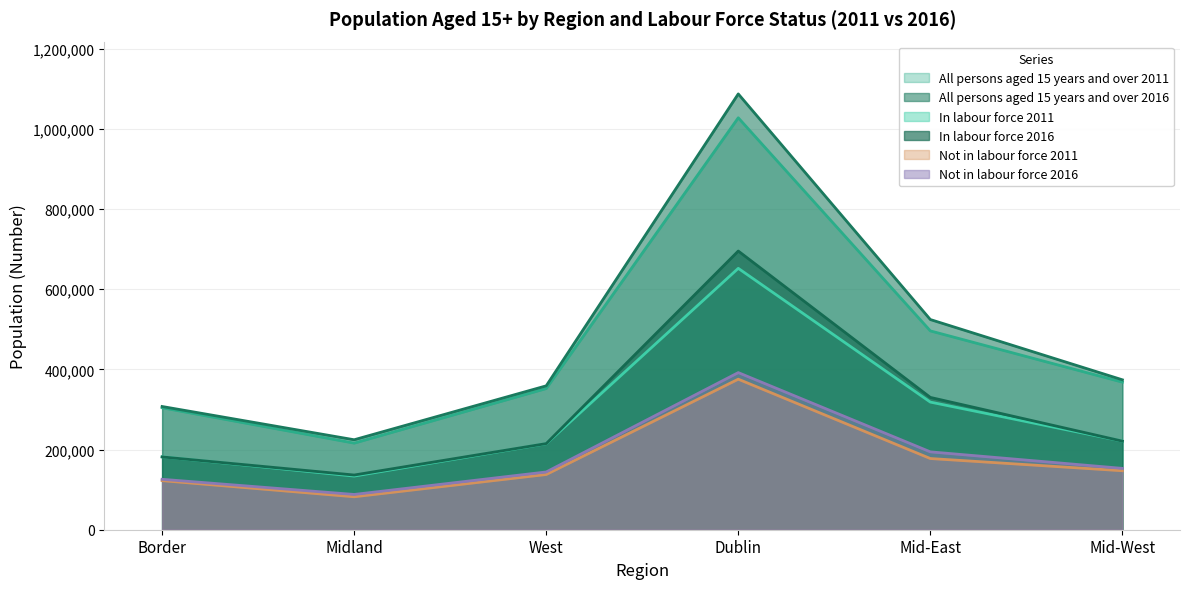

What value does the In labour force 2011 series have at Midland, to the nearest 50?

133850